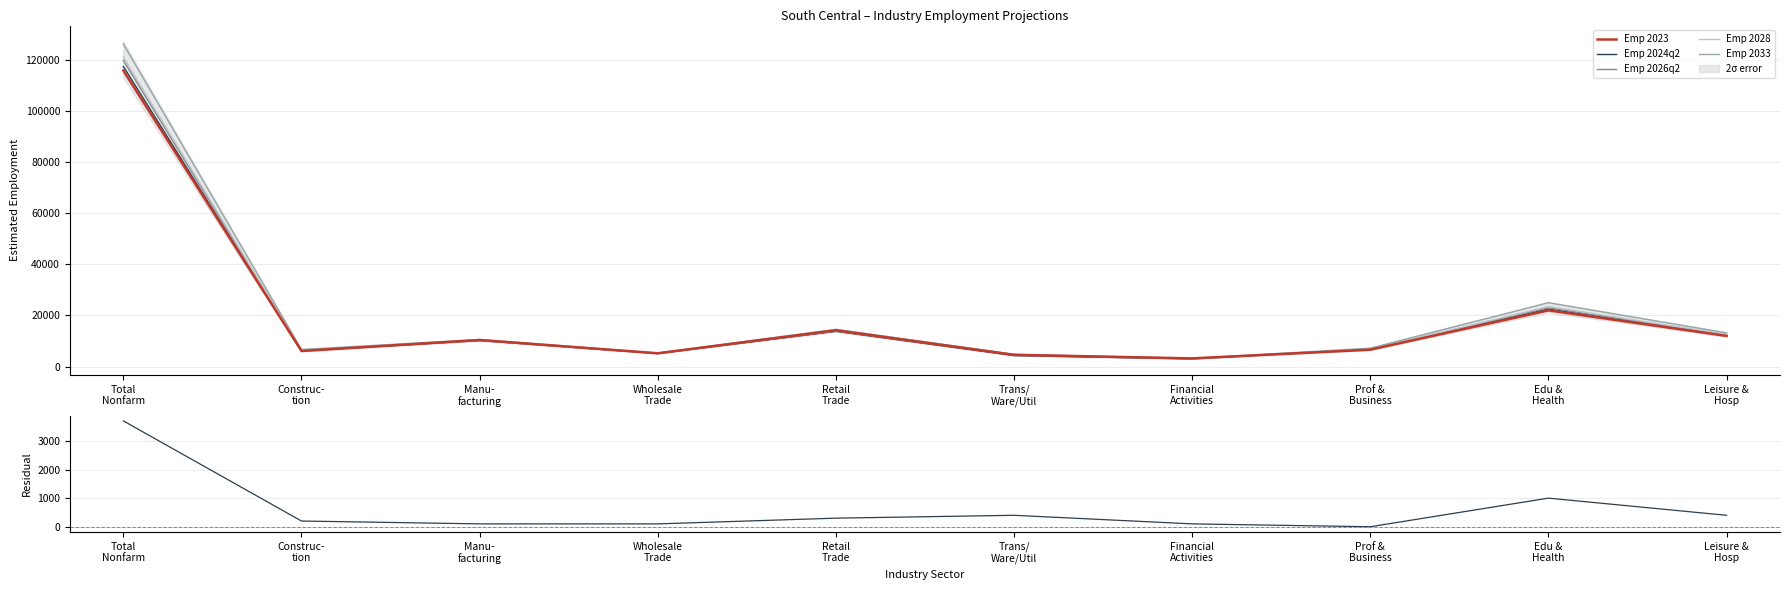

How many data points does each series have?

10